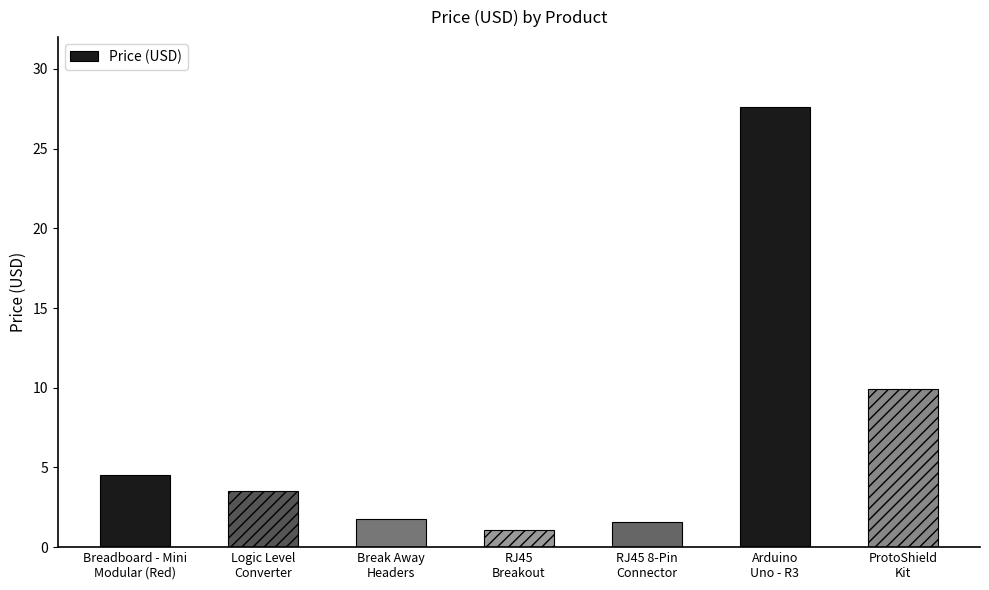

What is the difference between the maximum and second lowest values?

26.0